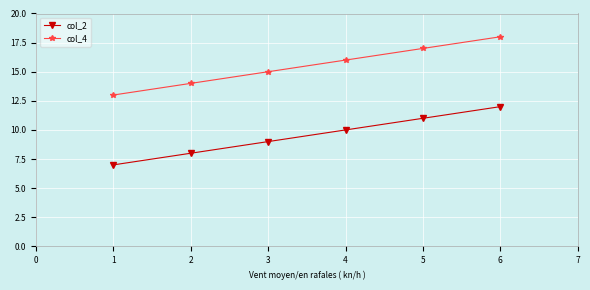

Is this an area chart (filled region under the line)?

No